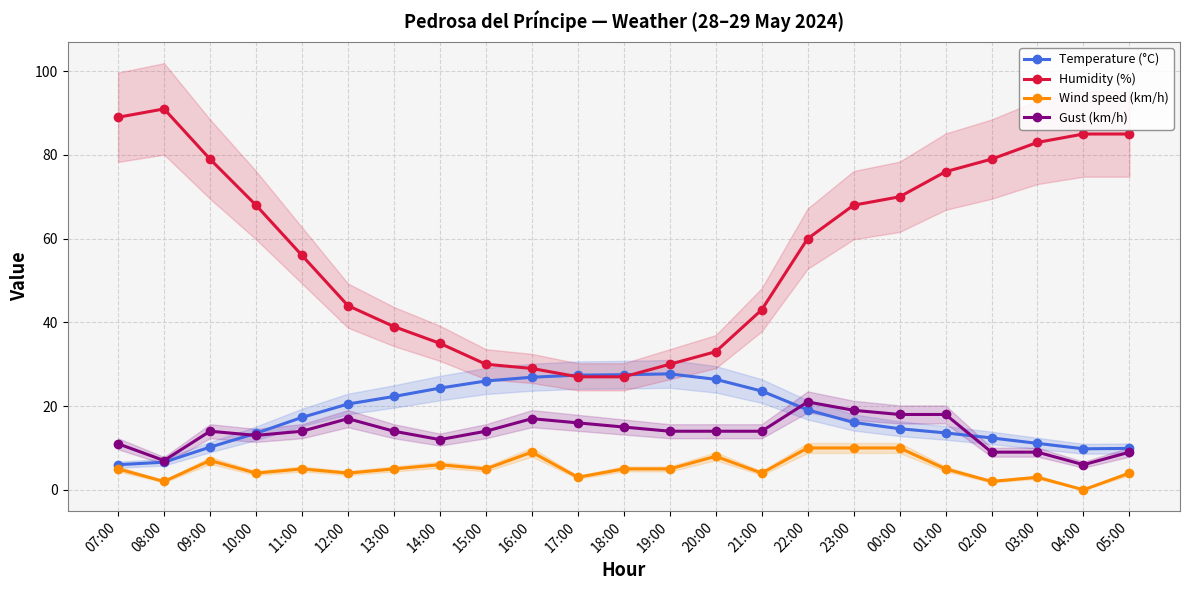

At which label does Wind speed (km/h) reach its minimum?

04:00